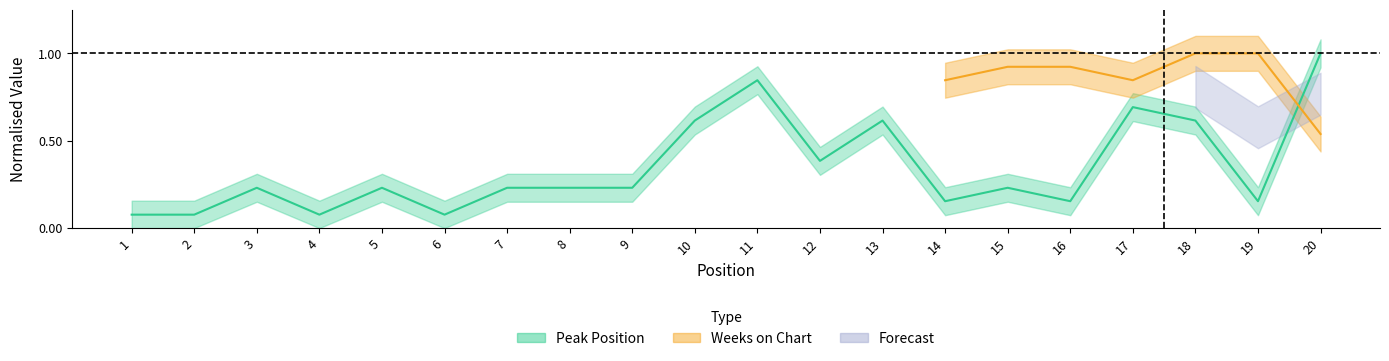

Where is the first local maximum?

3